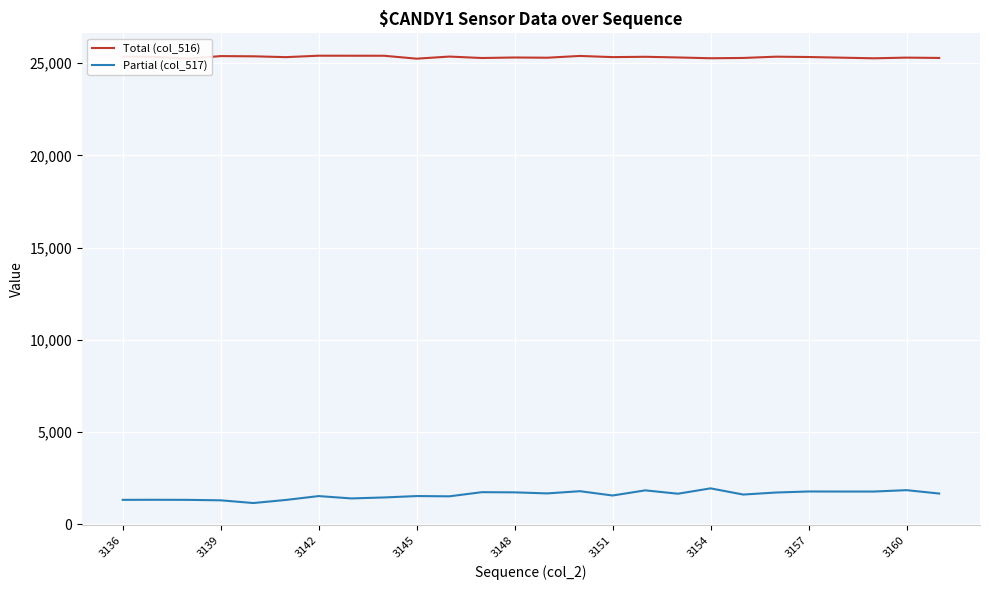

What is the difference between the maximum and minimum values in the Total (col_516) series?

163